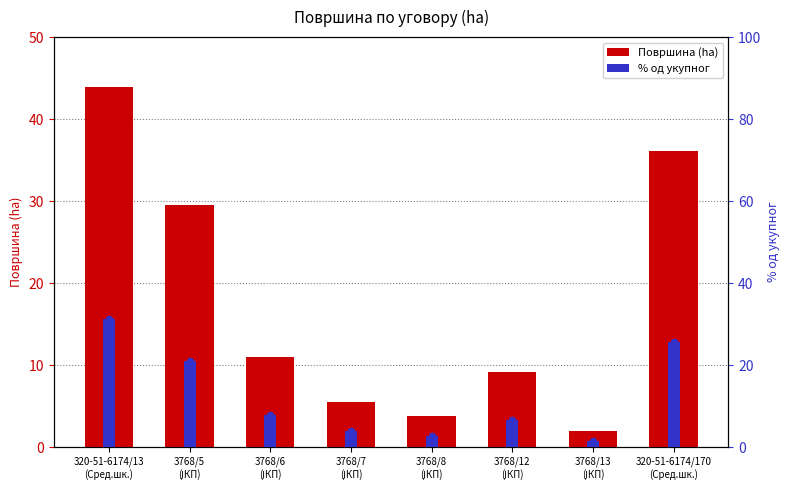

At how many categories does at least one series exceed 5?

6